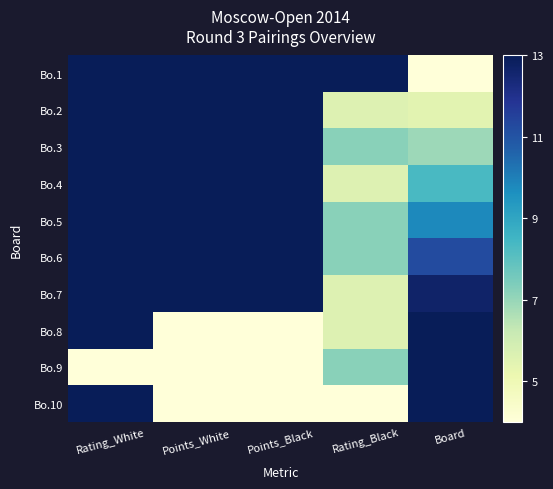

At which category is the sum across all series the highest?

Rating_White